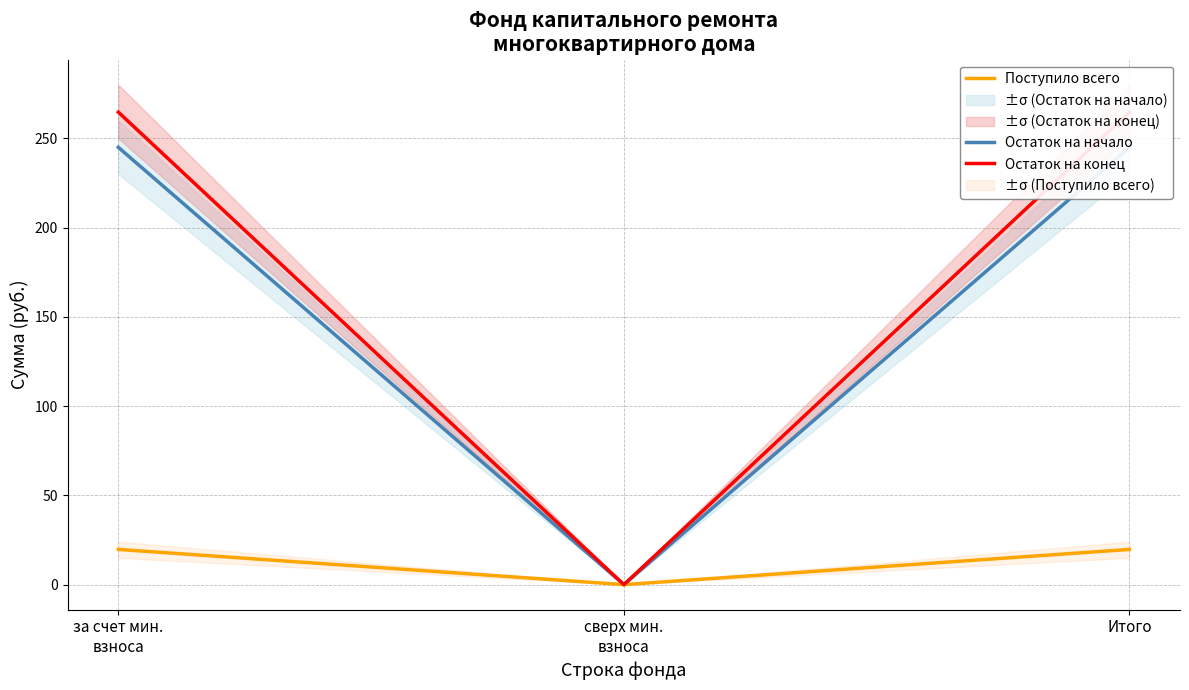

Between сверх мин.
взноса and Итого, which series saw the biggest shift?

Остаток на конец